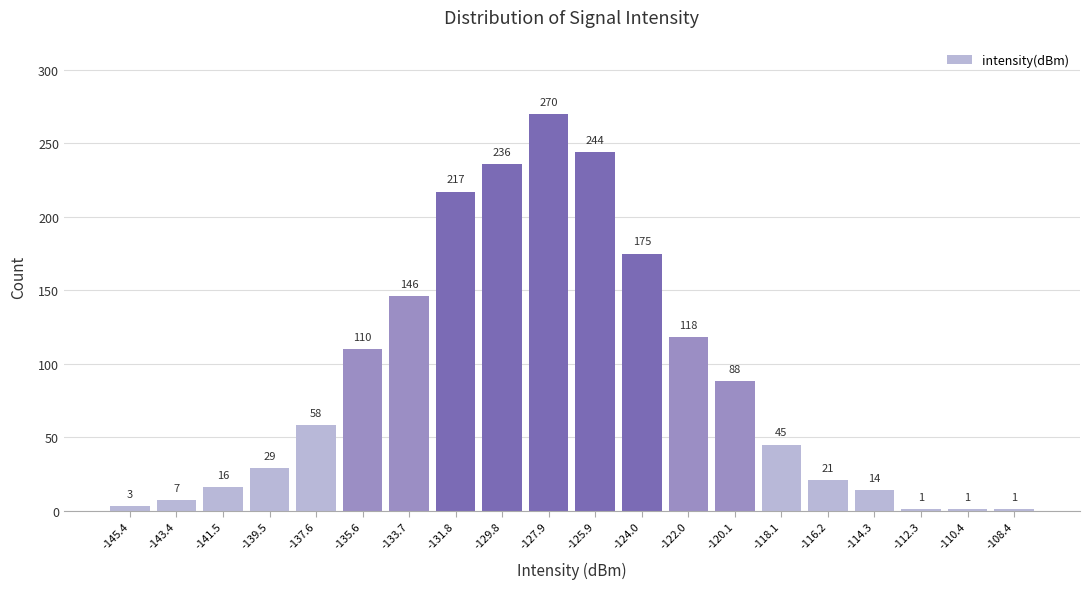

Reading left to right, transcribe this chart: for each bar, give the range it covers on the x-axis and its height. The bar edges are not printed on the chart, so give them approximately, as read against the axis.

-146.4 to -144.4: 3
-144.4 to -142.4: 7
-142.4 to -140.6: 16
-140.6 to -138.6: 29
-138.6 to -136.6: 58
-136.6 to -134.6: 110
-134.6 to -132.8: 146
-132.8 to -130.8: 217
-130.8 to -128.8: 236
-128.8 to -126.8: 270
-126.8 to -125.0: 244
-125.0 to -123.0: 175
-123.0 to -121.0: 118
-121.0 to -119.2: 88
-119.2 to -117.2: 45
-117.2 to -115.2: 21
-115.2 to -113.2: 14
-113.2 to -111.4: 1
-111.4 to -109.4: 1
-109.4 to -107.4: 1